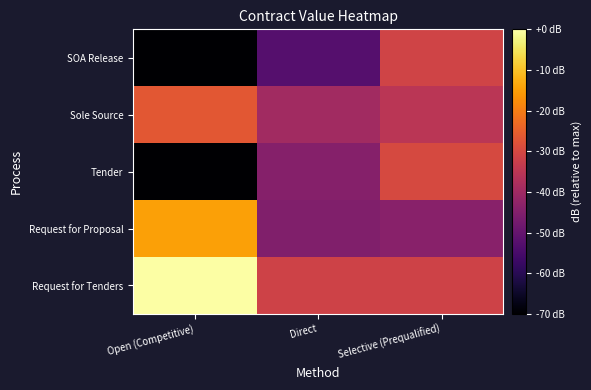

What is the total value across all series at Direct?

-213.0